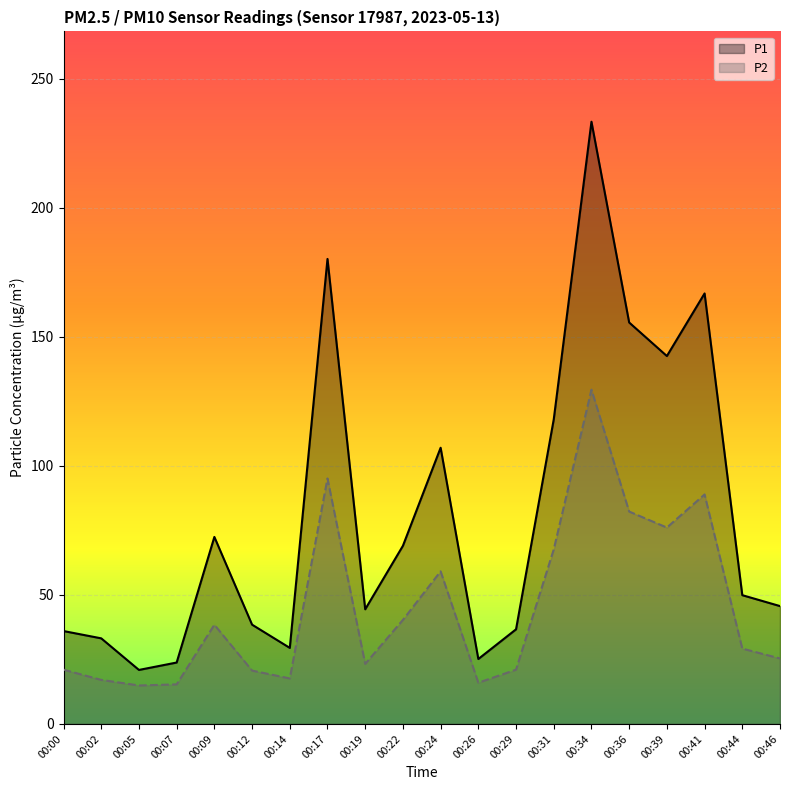

Which has a higher value, 00:12 or 00:09?

00:09